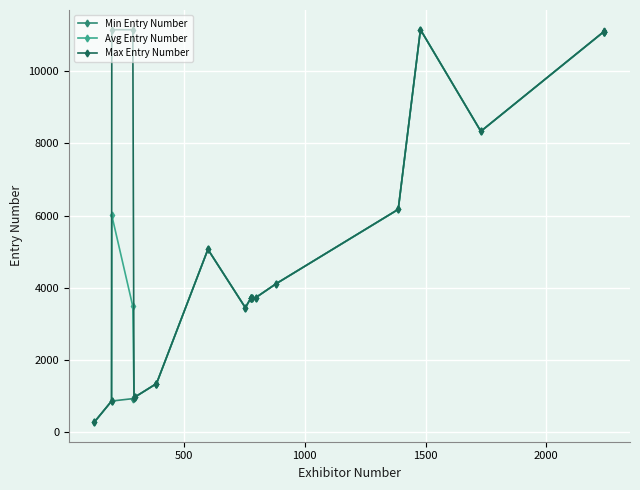

How many lines are shown in the chart?

3